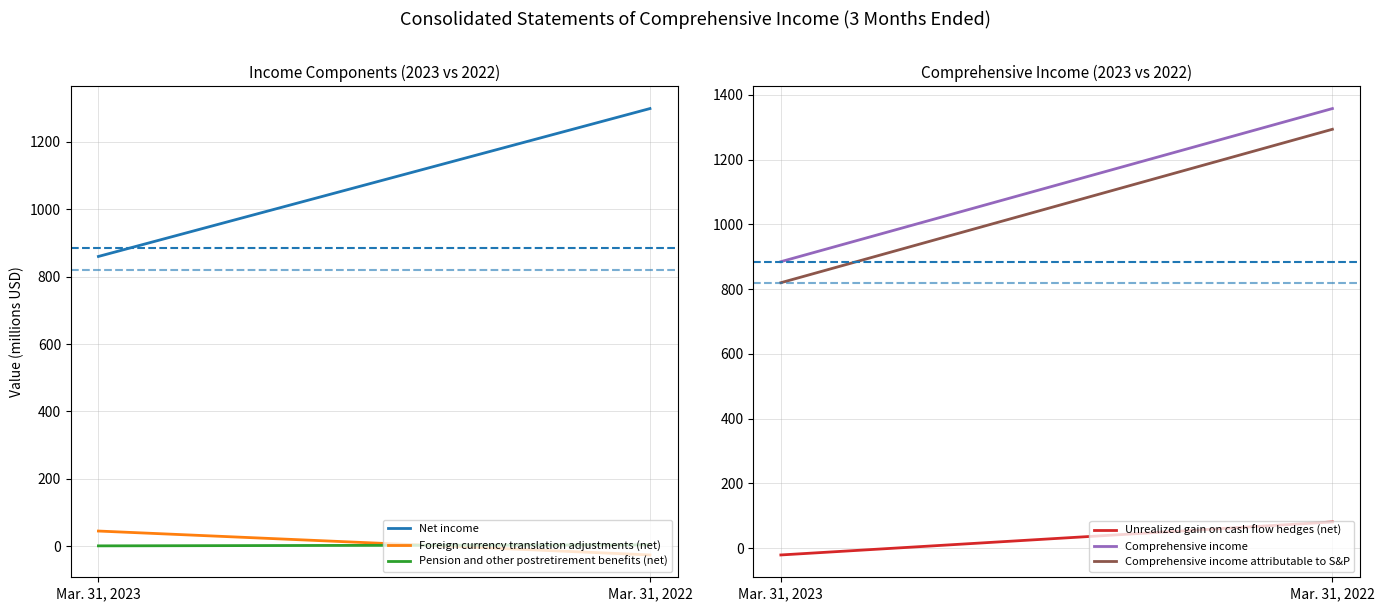

Which series has the largest total across all categories?

Comprehensive income